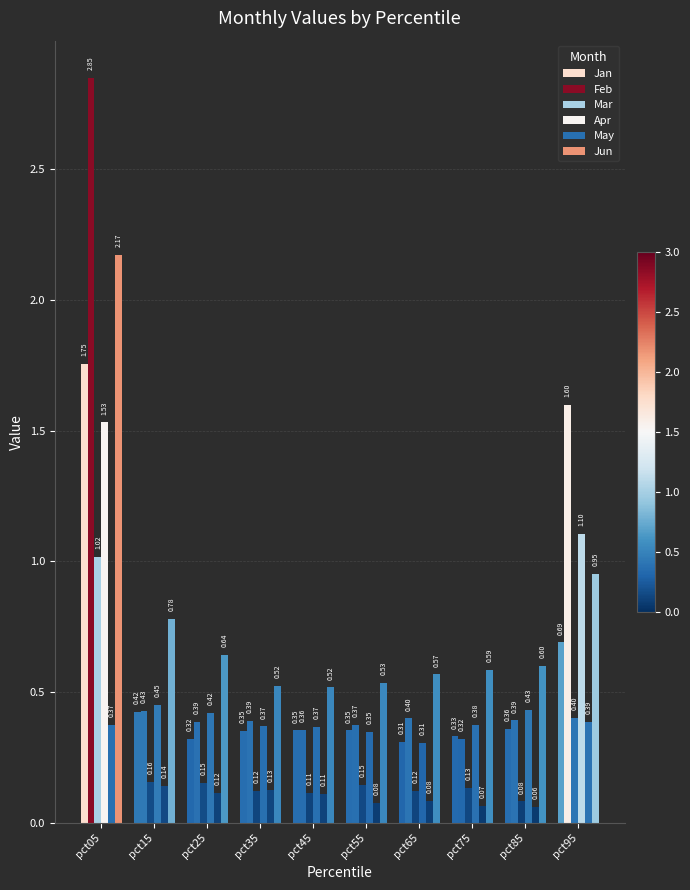

The May series shows 0.0 at pct75. True or false?

False